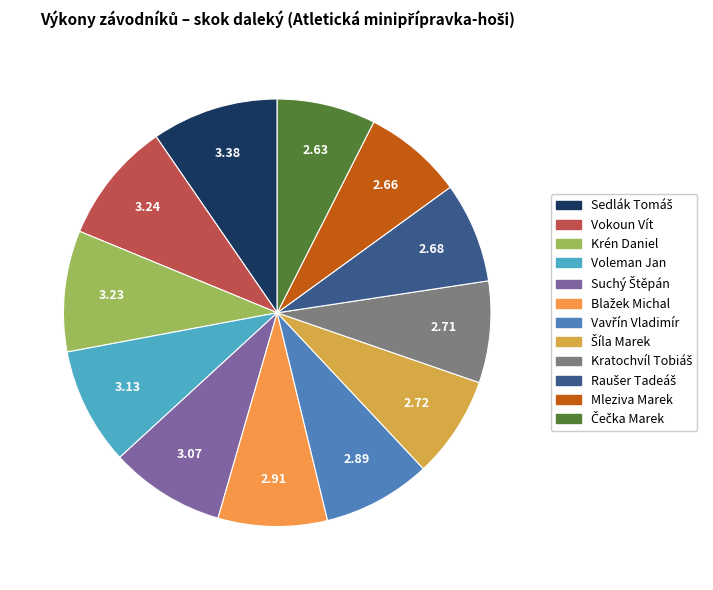

To the nearest percent, what is the average slice percentage?

8%